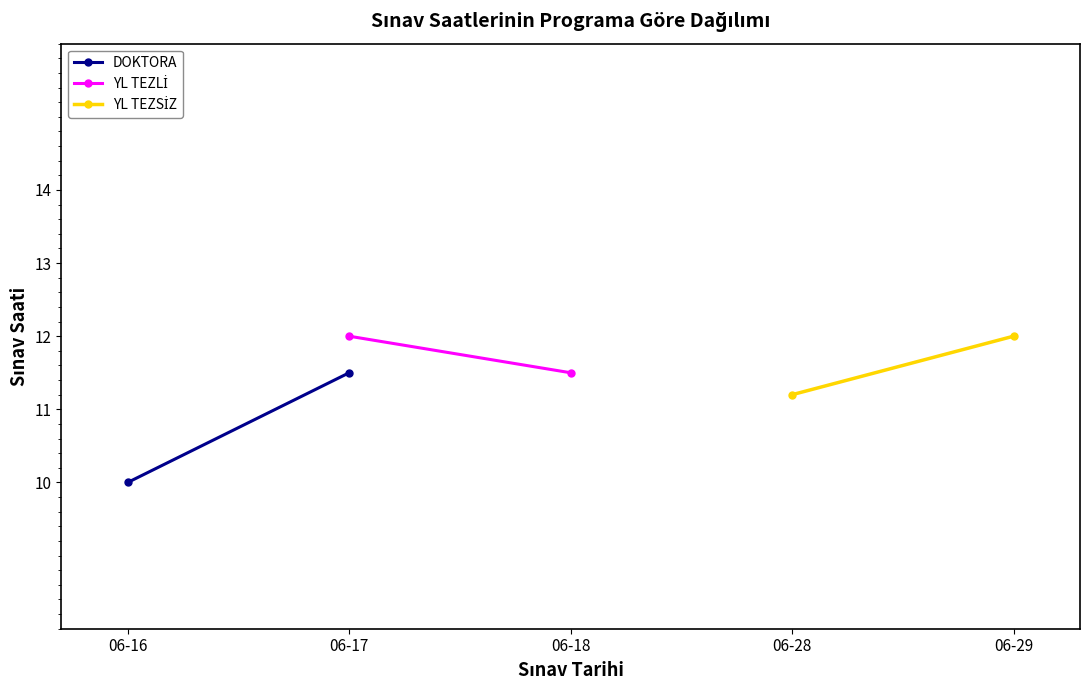

At which category does the chart reach its minimum across all series?

06-16